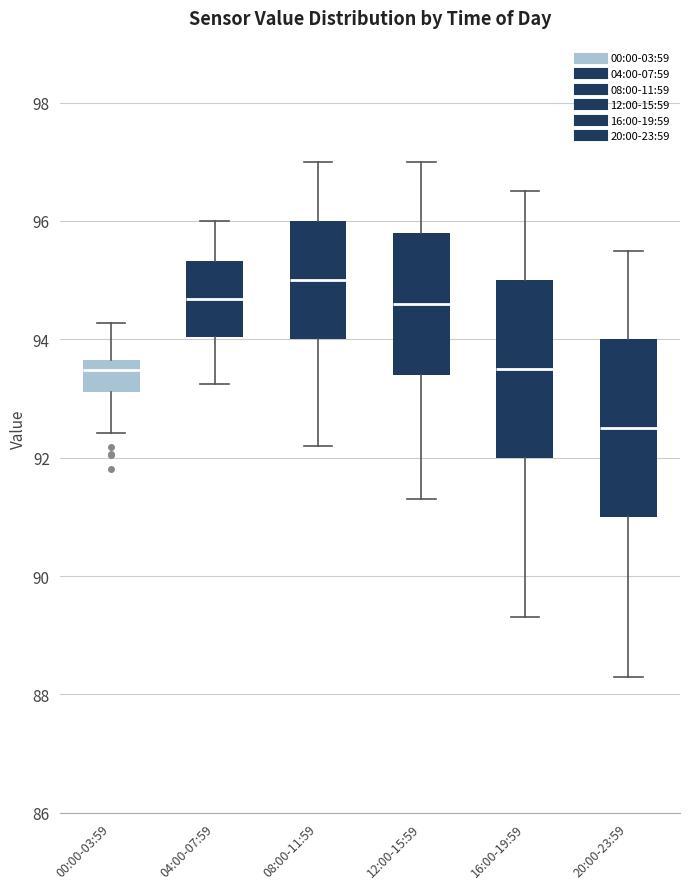

Where is the lower edge of the box for 16:00-19:59 on the y-axis? The values are not printed on the chart, so give them approximately, as read against the axis.

92.0